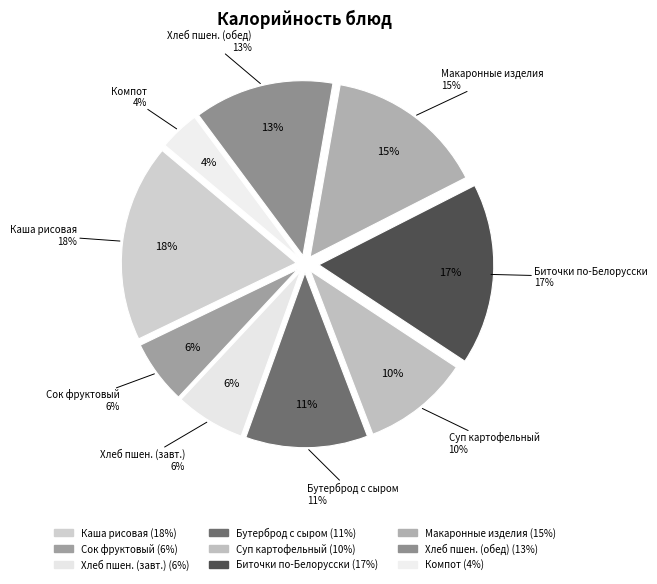

The Хлеб пшеничный витаминизированный (завтрак) slice represents 6% of the pie. True or false?

True